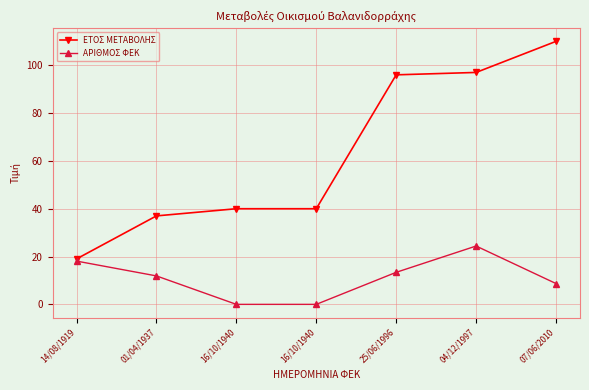

How many interior local peaks does the ΑΡΙΘΜΟΣ ΦΕΚ series have?

1